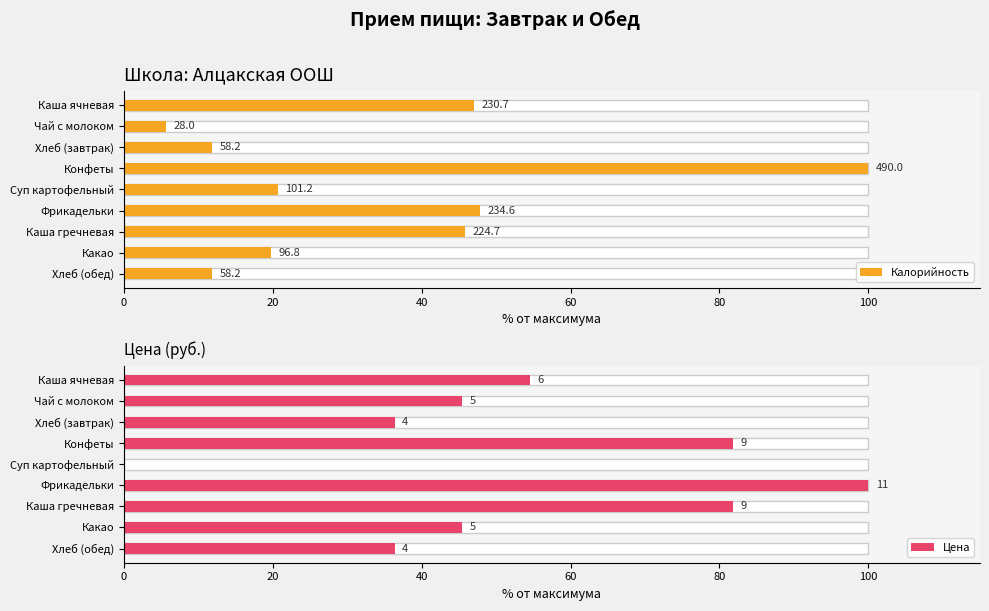

Rank the series by their average value, from highest to lowest.

Цена, Калорийность